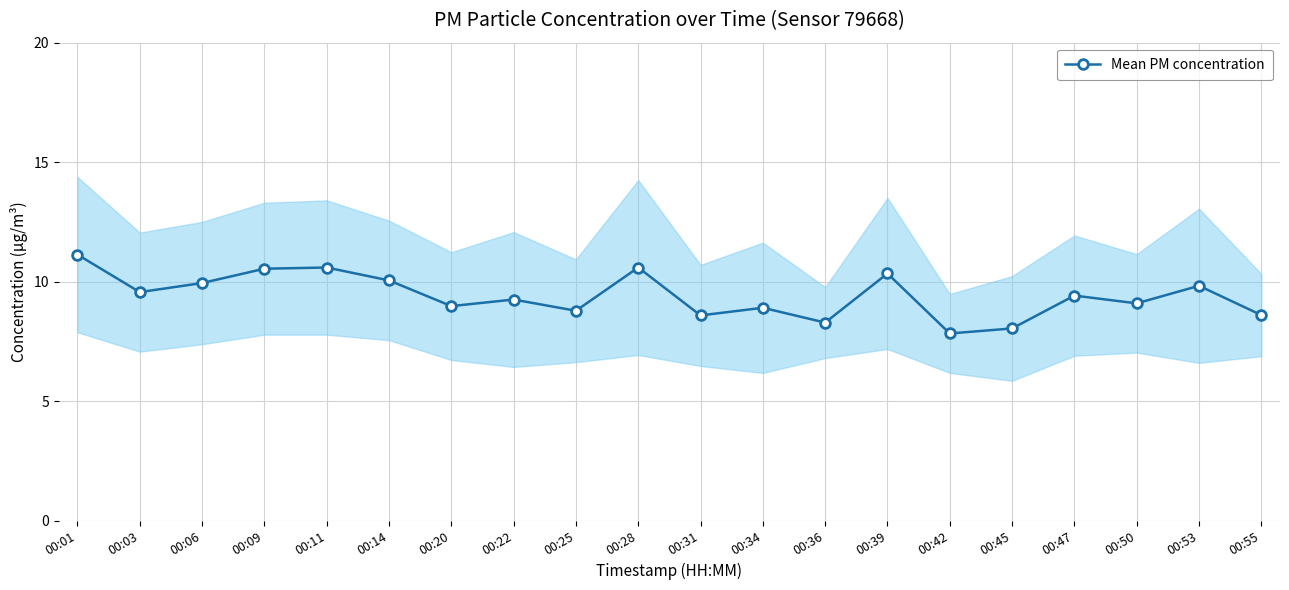

Which category has the highest value across all series?

00:01